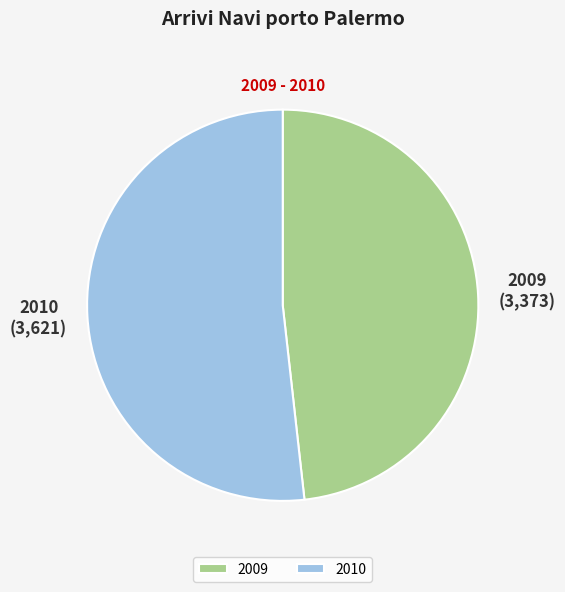

Between 2010 and 2009, which is larger?

2010